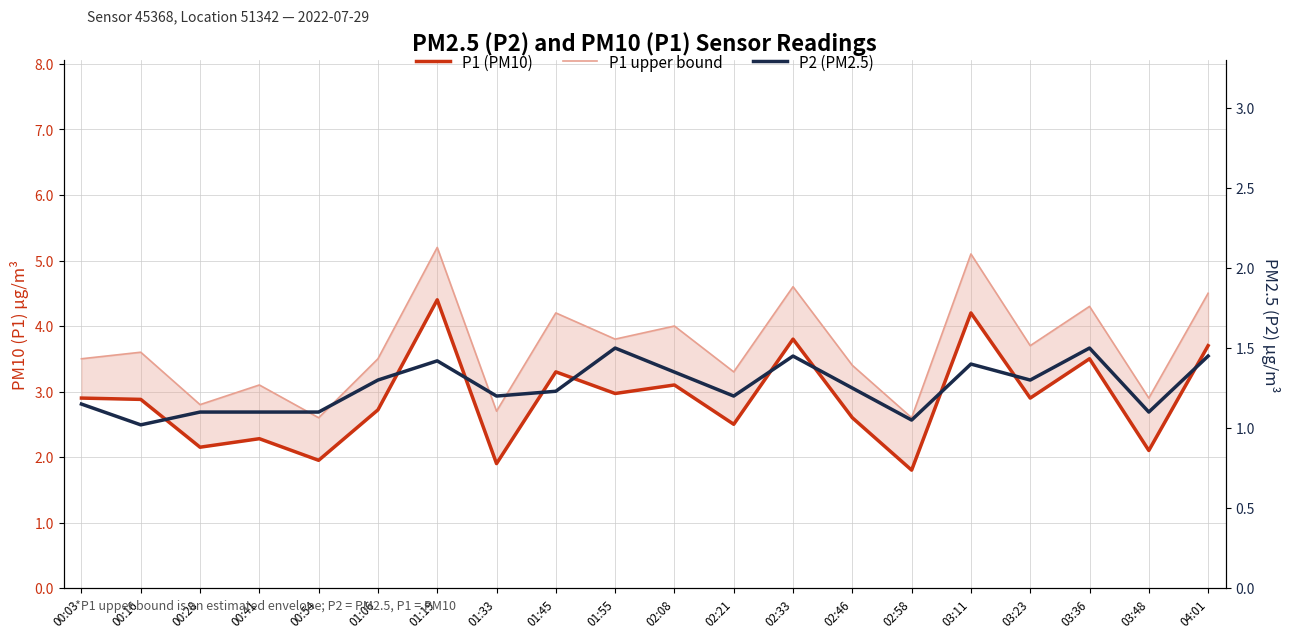

At which label does P1 upper bound first exceed 3?

00:03